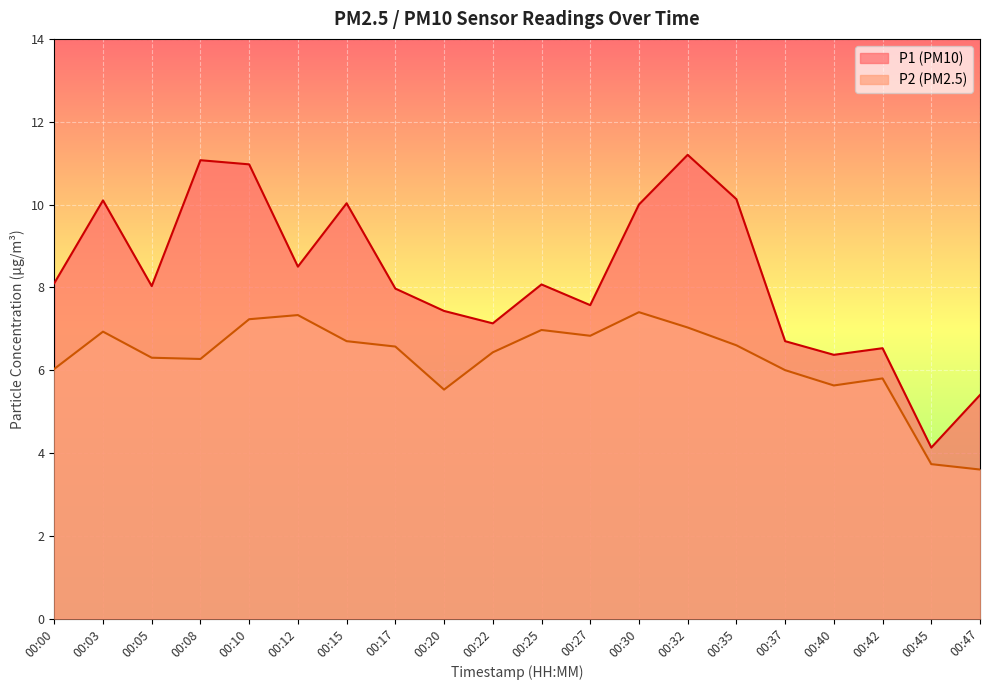

Where is P1 nearest to the value 7?

00:22